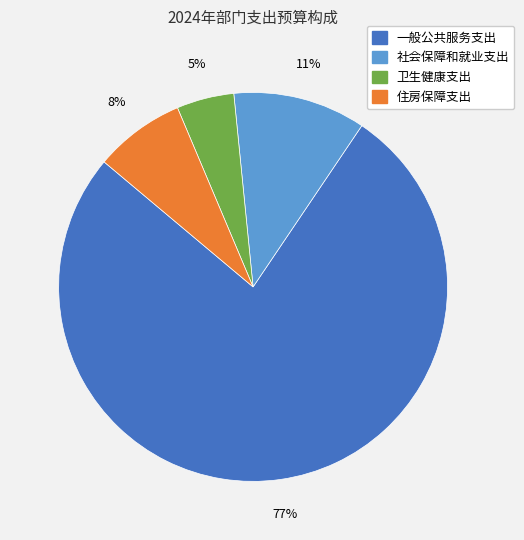

Which has a higher value, 卫生健康支出 or 一般公共服务支出?

一般公共服务支出